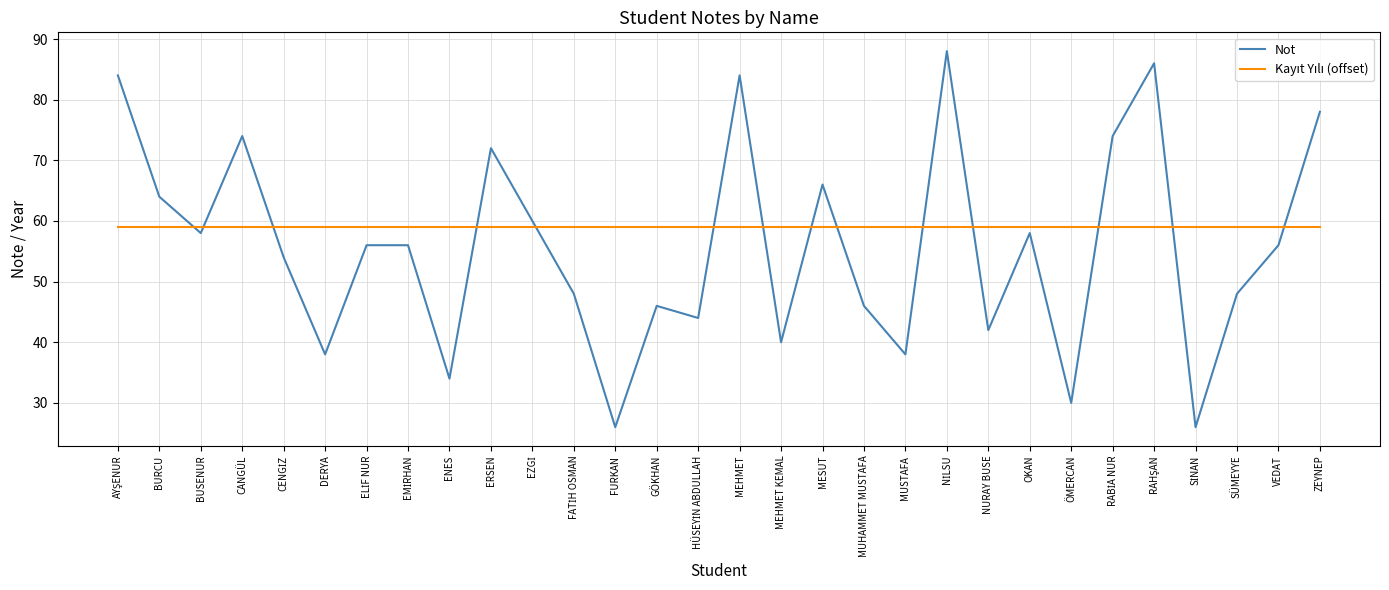

What position from the left is CANGÜL?

4